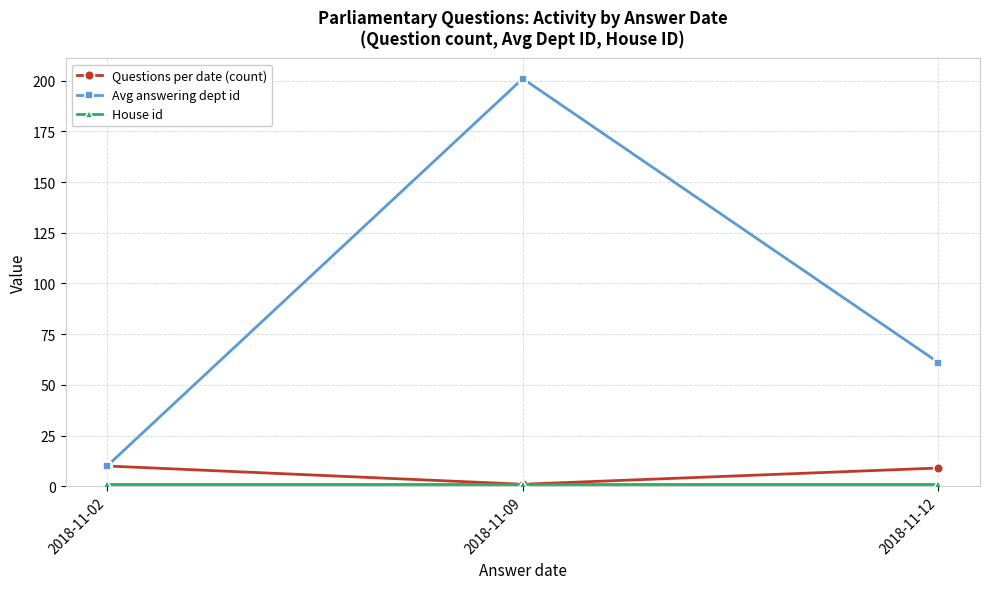

The Questions per date (count) series shows 9 at 2018-11-12. True or false?

True